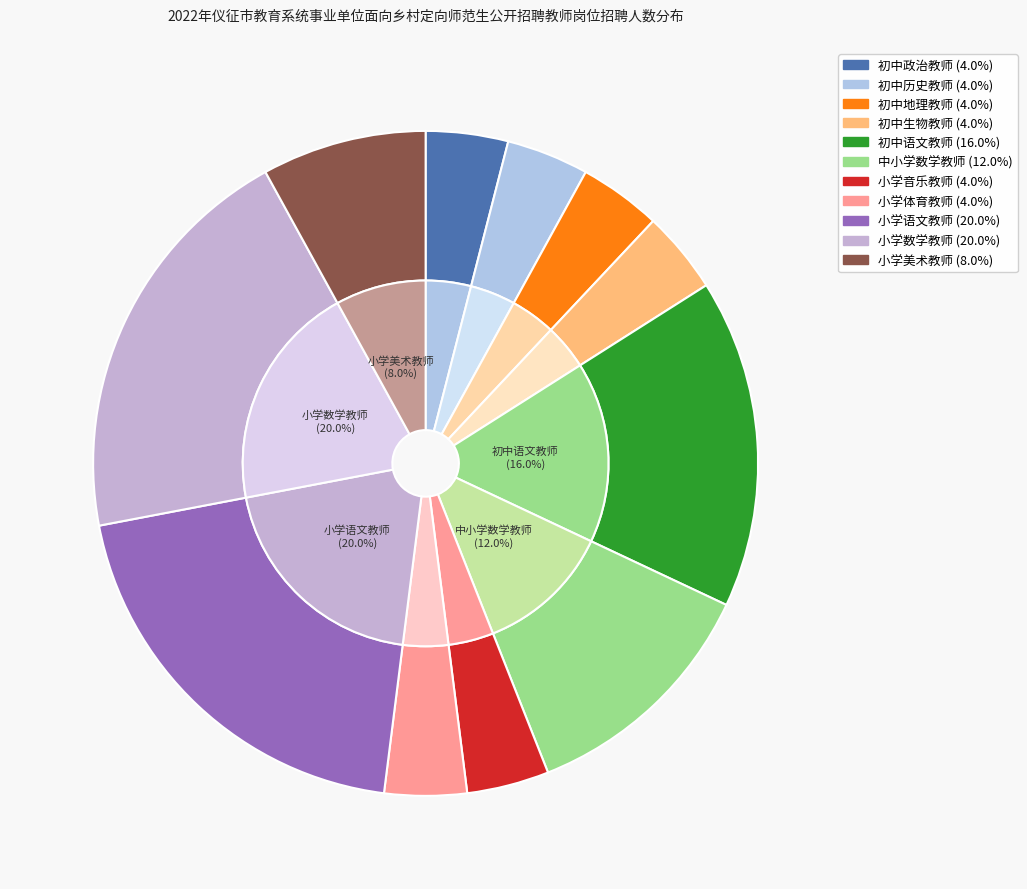

Does 初中历史教师 represent more than half of the total?

No